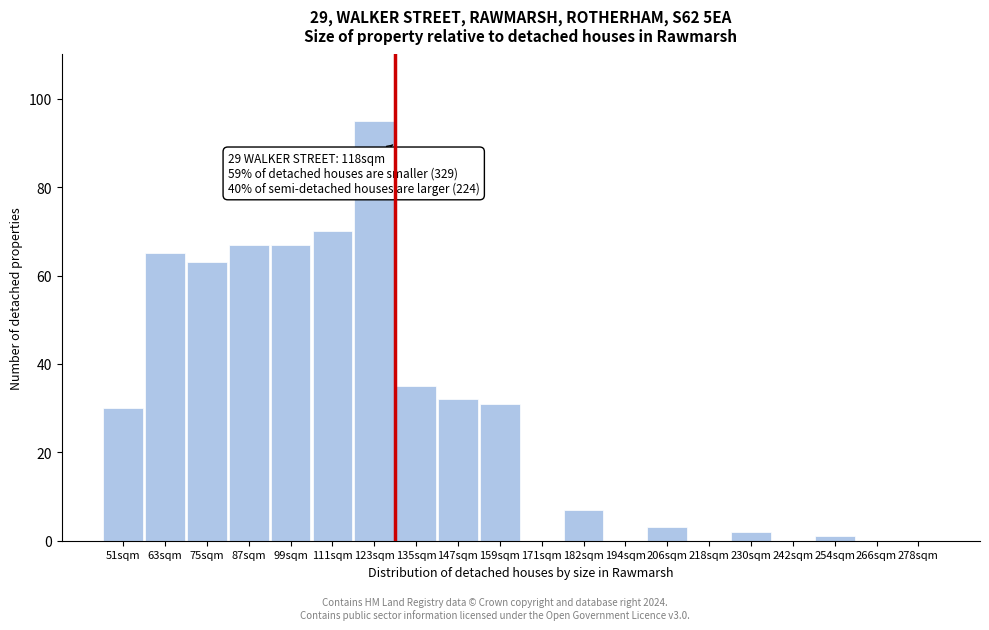

Reading left to right, list all the values displayed in this chart.

51sqm=30	63sqm=65	75sqm=63	87sqm=67	99sqm=67	111sqm=70	123sqm=95	135sqm=35	147sqm=32	159sqm=31	171sqm=0	182sqm=7	194sqm=0	206sqm=3	218sqm=0	230sqm=2	242sqm=0	254sqm=1	266sqm=0	278sqm=0